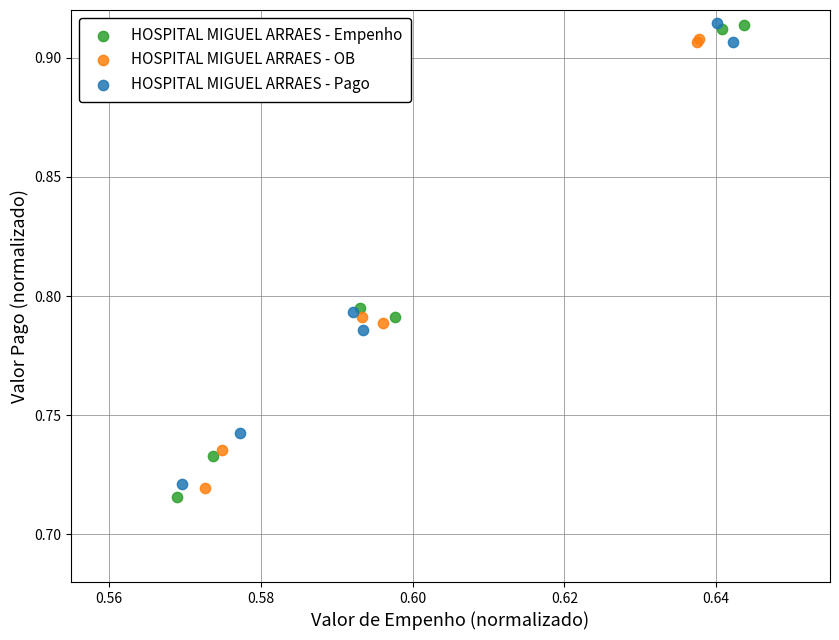

Which series has the largest Y range (max minus min)?

HOSPITAL MIGUEL ARRAES - Empenho